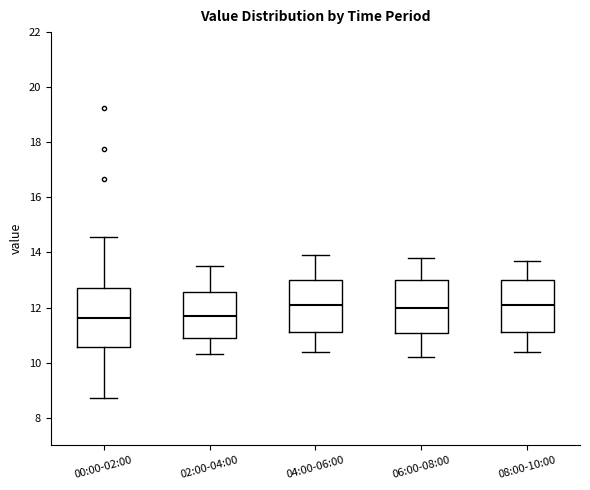

Reading left to right, transcribe this box plot: for each box, give where its median line is, the range the box spans, and where its two whiskers end, as read against the y-axis. The values are not printed on the chart, so give them approximately, as read against the axis.

00:00-02:00: median 11.6, box 10.6 to 12.8, whiskers 8.8 to 14.6
02:00-04:00: median 11.8, box 10.8 to 12.6, whiskers 10.4 to 13.6
04:00-06:00: median 12.0, box 11.2 to 13.0, whiskers 10.4 to 14.0
06:00-08:00: median 12.0, box 11.0 to 13.0, whiskers 10.2 to 13.8
08:00-10:00: median 12.0, box 11.2 to 13.0, whiskers 10.4 to 13.8